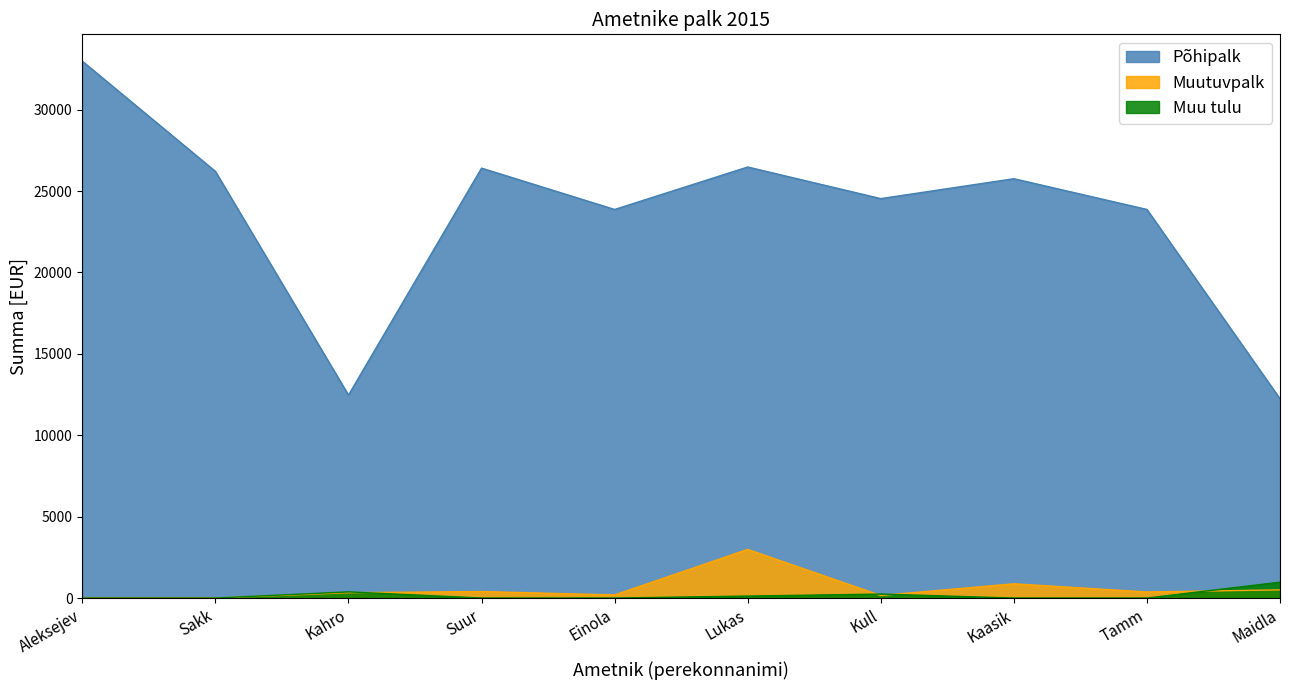

What is the sum of the Muu tulu values at Aleksejev and Maidla?

975.0